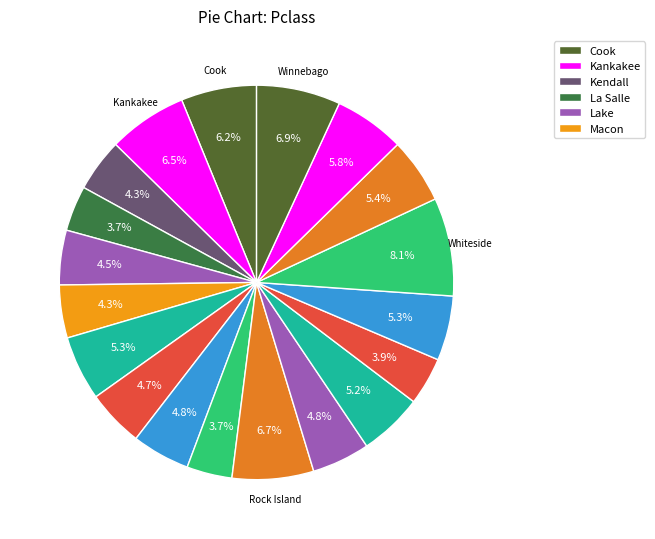

How many slices are in this pie chart?

19